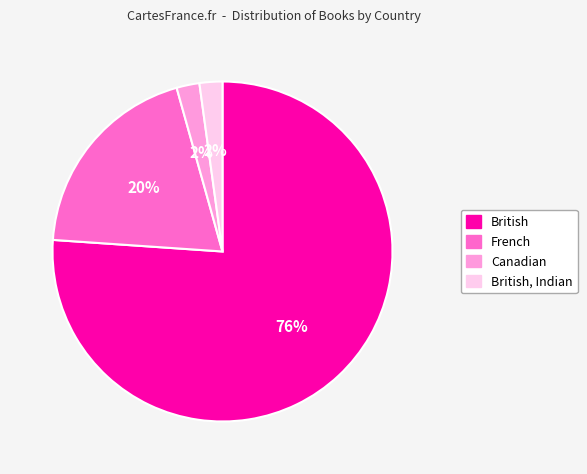

Is there any slice that represents more than half of the pie?

Yes